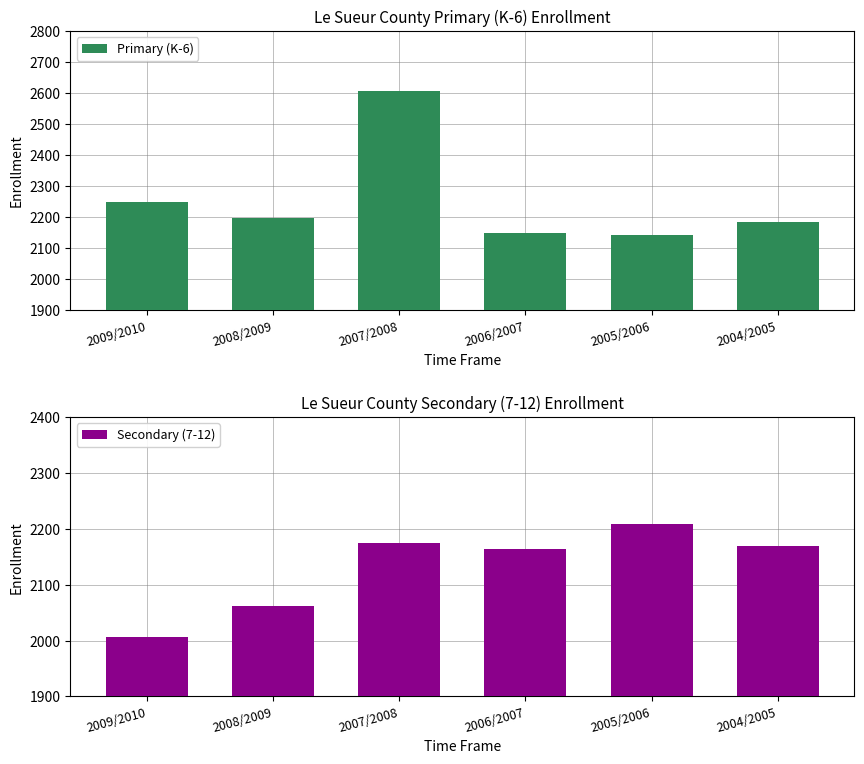

What is the difference between the maximum and minimum values in the Secondary (7-12) series?

201